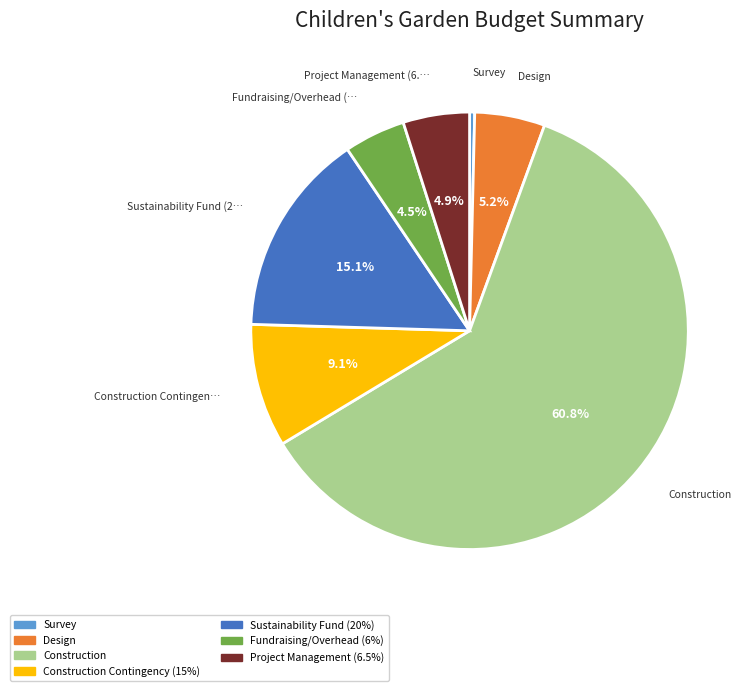

Does any single category account for the majority?

Yes